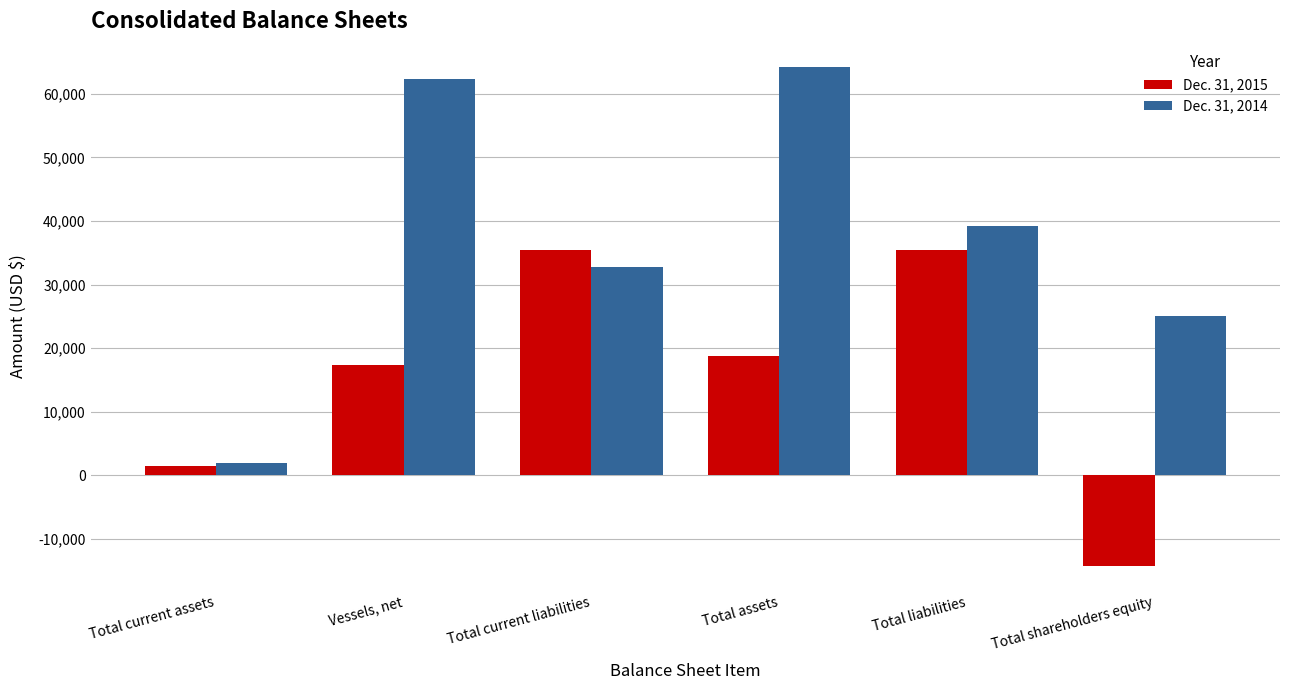

Which series has the widest spread of values?

Dec. 31, 2014